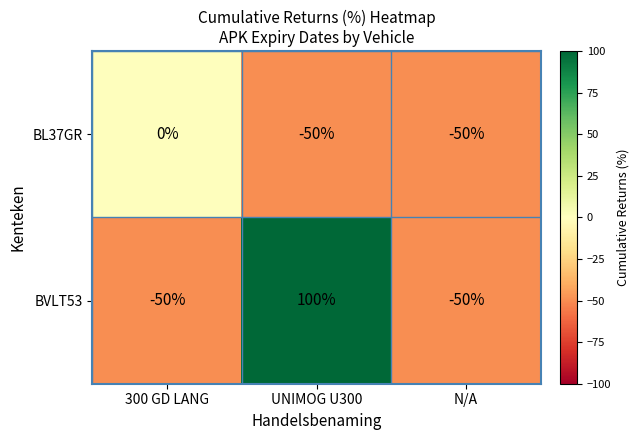

List the series in order of their overall mean, lowest first.

BL37GR, BVLT53